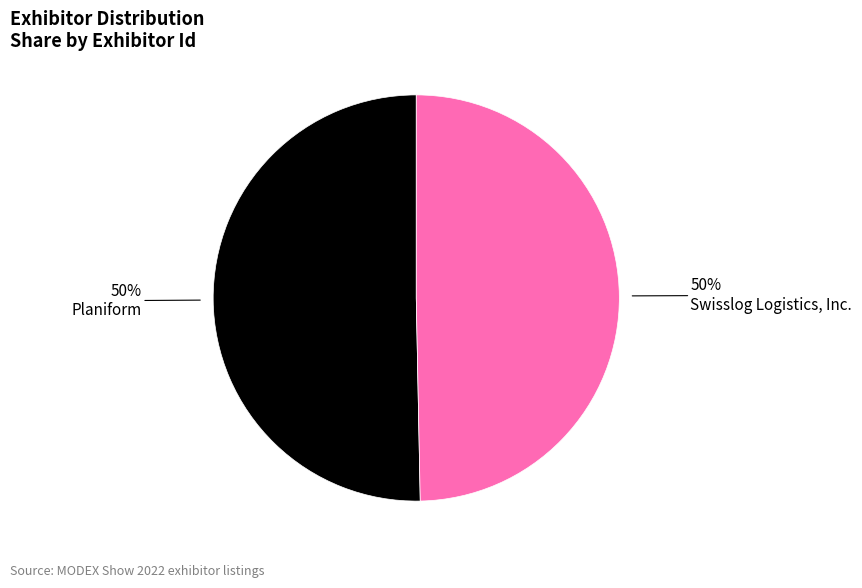

How many slices are in this pie chart?

2